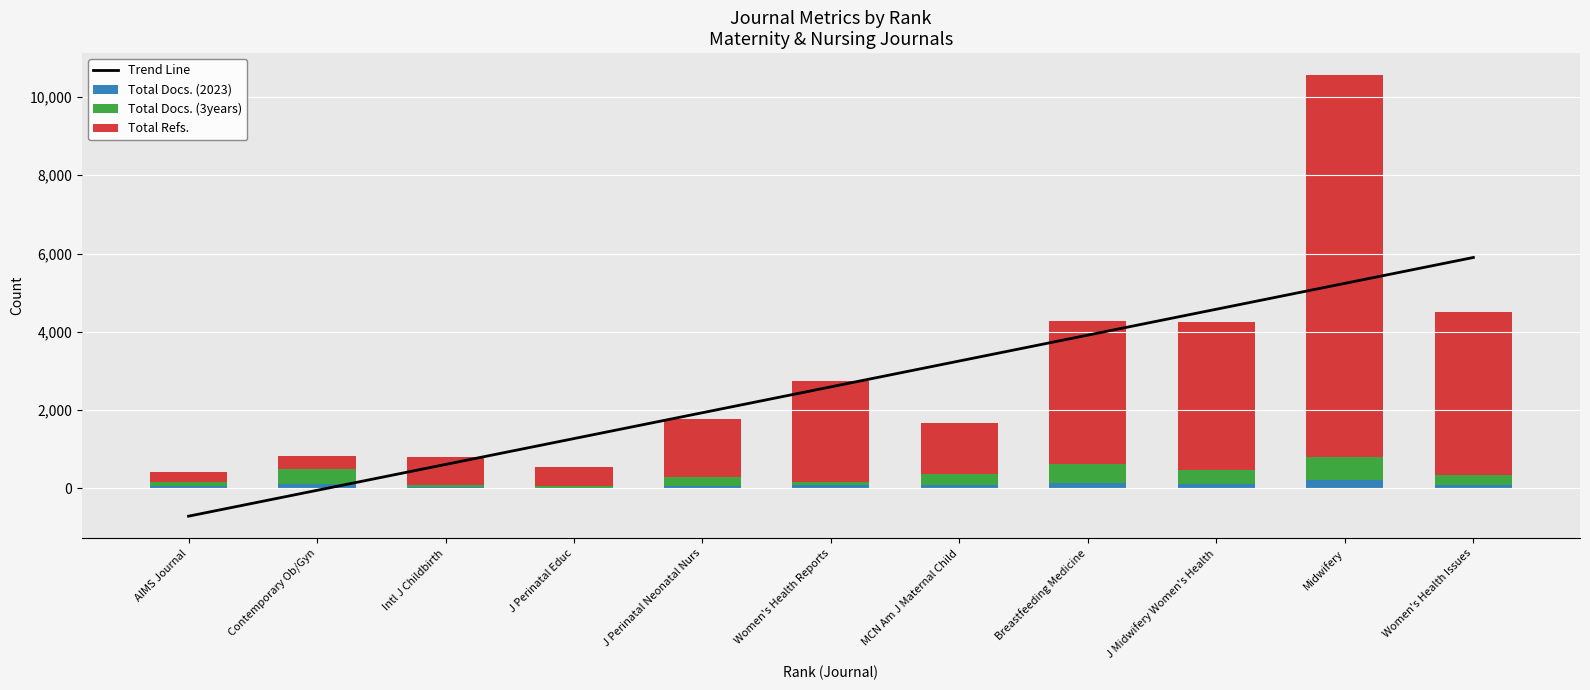

Is the value of Total Docs. (2023) at Midwifery greater than the value of Total Docs. (3years) at Women's Health Reports?

Yes